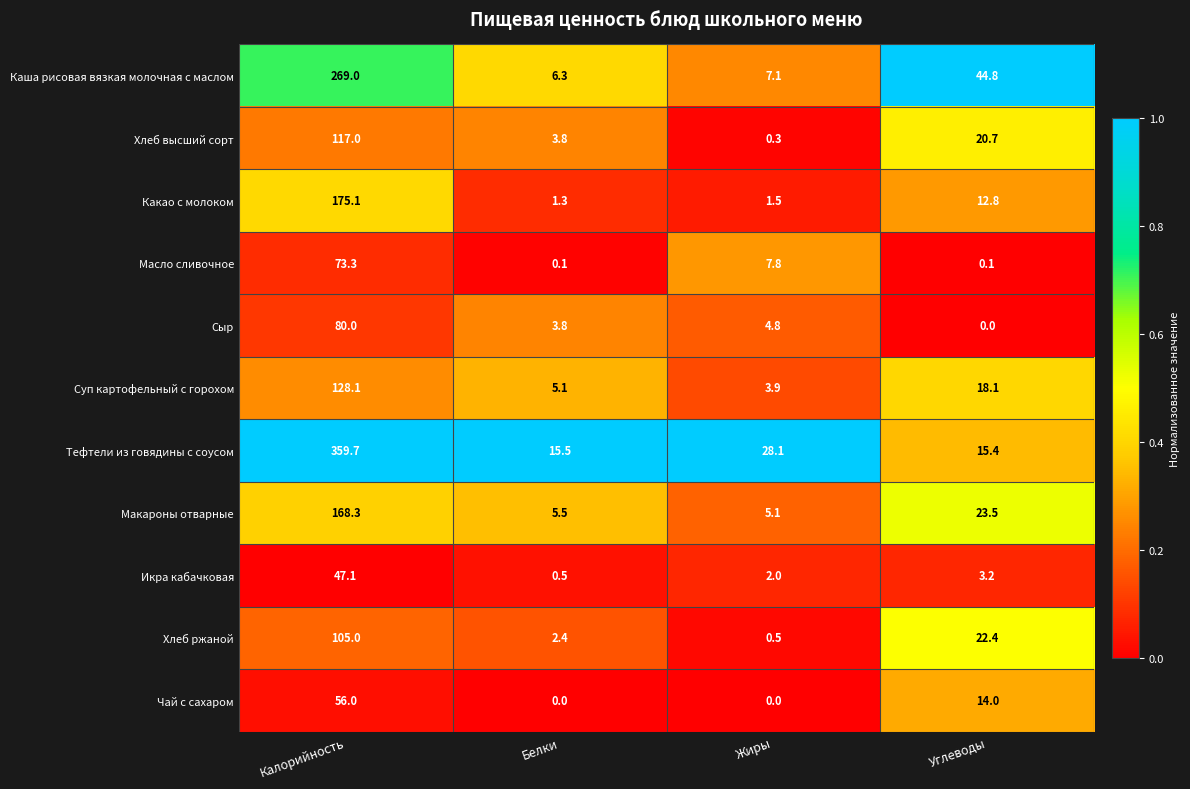

How many data points does each series have?

4